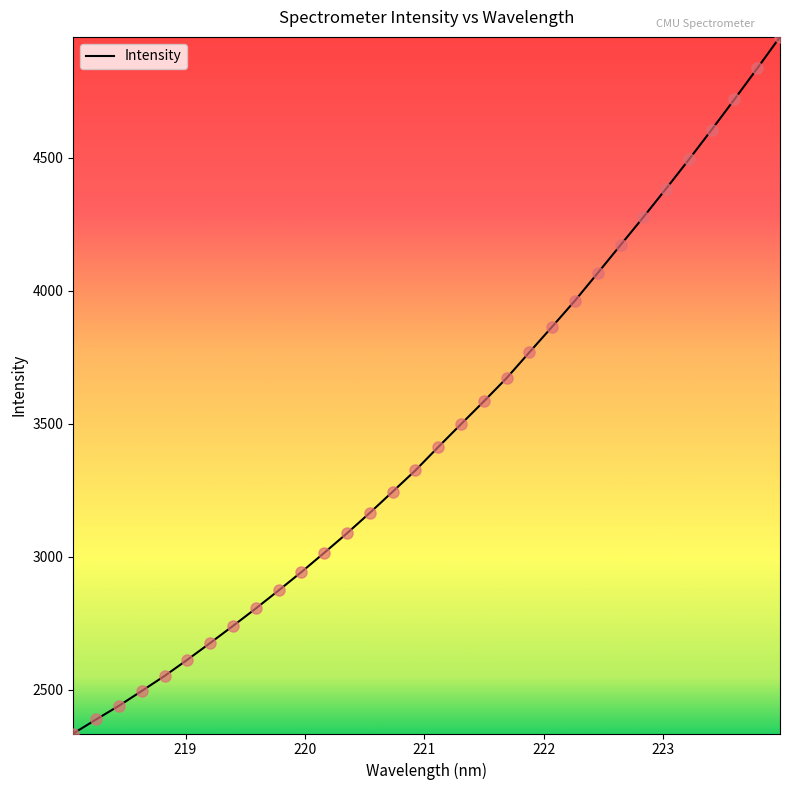

What is the difference between the maximum and minimum values?

2618.5